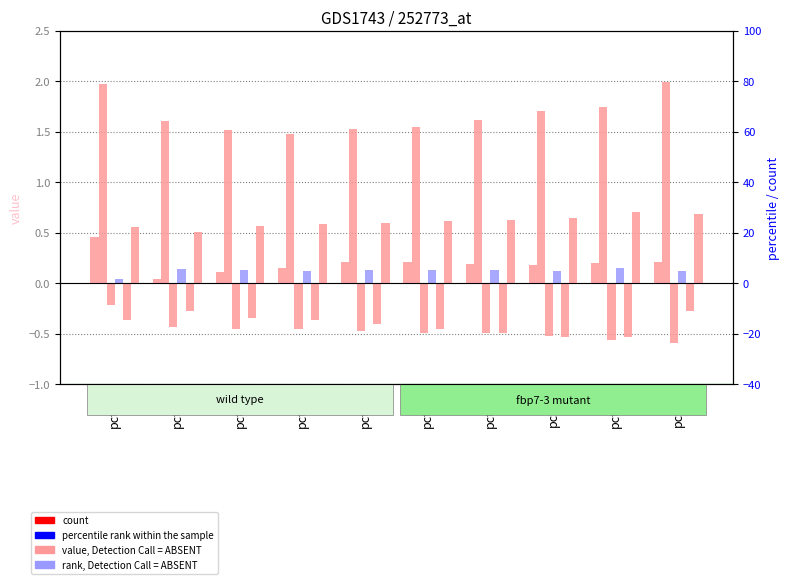

What is the sum of all Feb values?

16.7